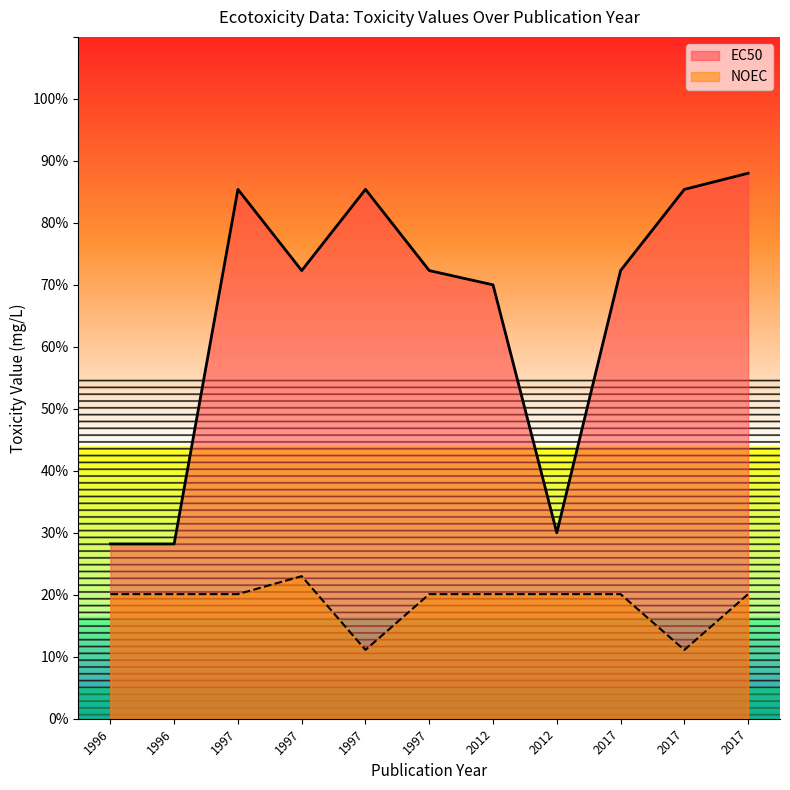

What are all the series names shown in the legend?

EC50, NOEC